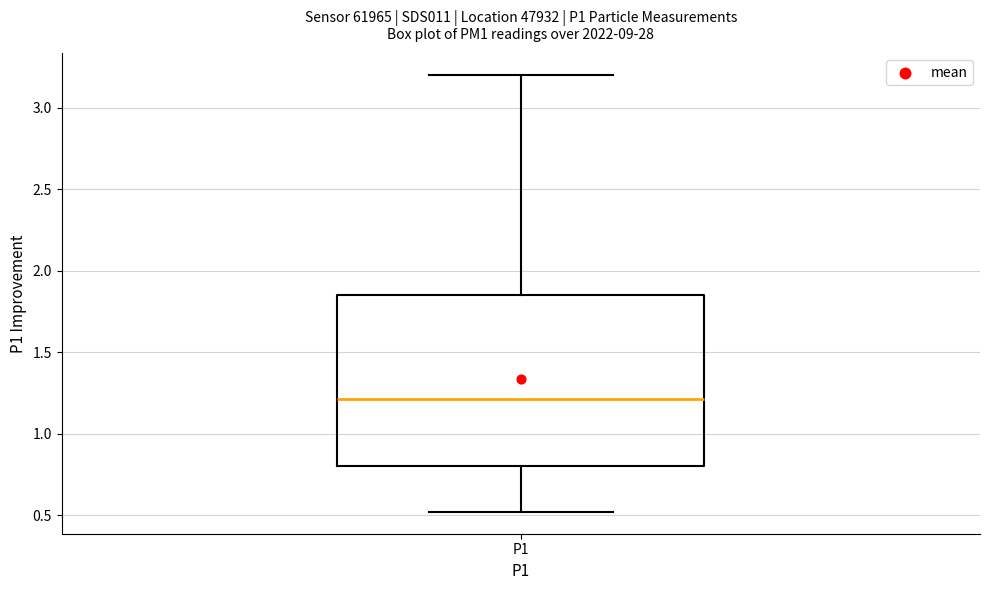

Where is the lower edge of the box for P1 on the y-axis? The values are not printed on the chart, so give them approximately, as read against the axis.

0.80